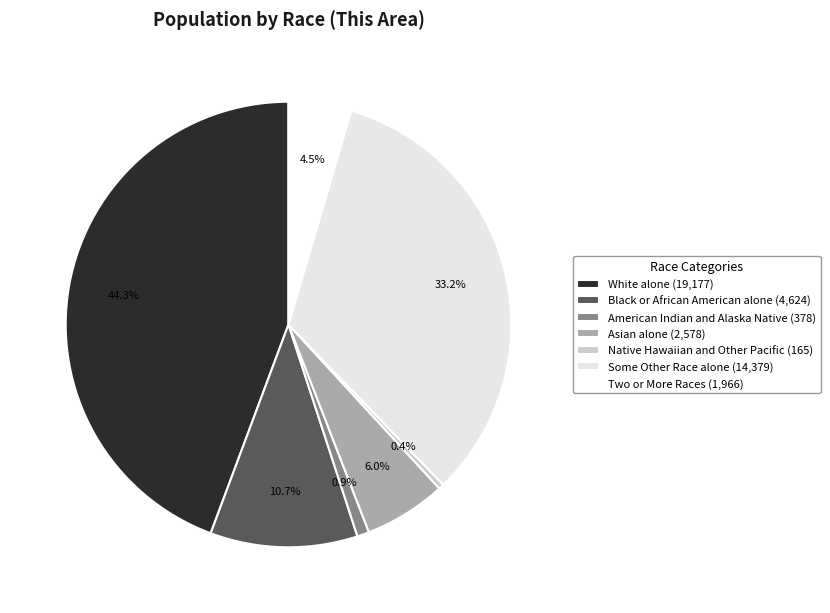

Approximately how many times larger is the value at Native Hawaiian and Other Pacific compared to Two or More Races?

0.1